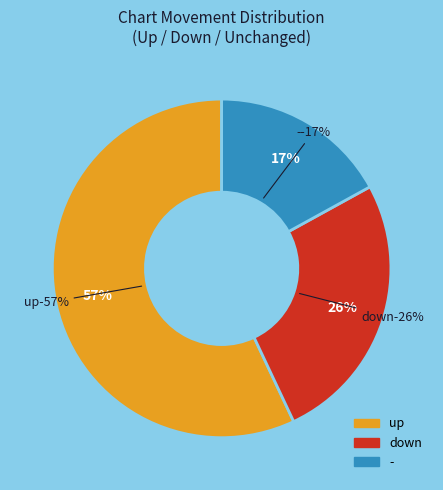

To the nearest percent, what portion does up represent?

57%